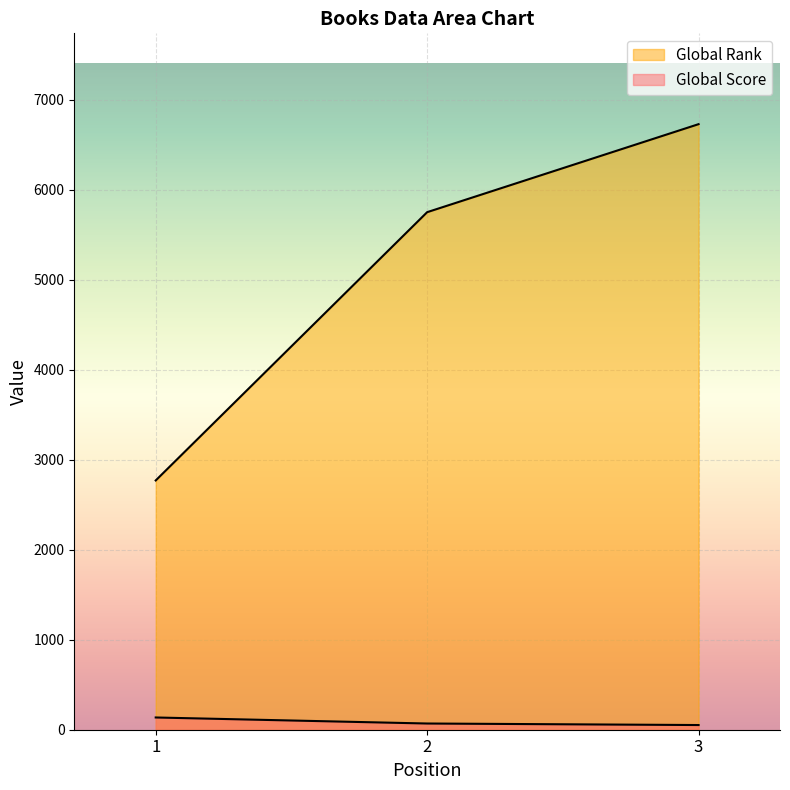

Reading left to right, what are all the values shown in this chart?

Global Score: 136	69	52
Global Rank: 2770	5751	6729